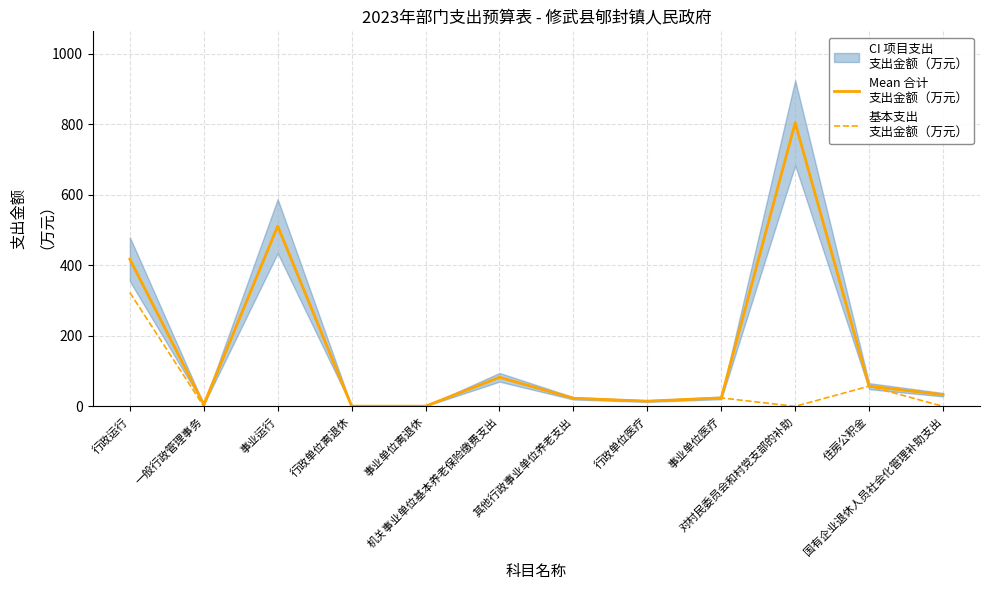

What value does the Mean 合计
支出金额（万元） series have at 住房公积金?

57.2